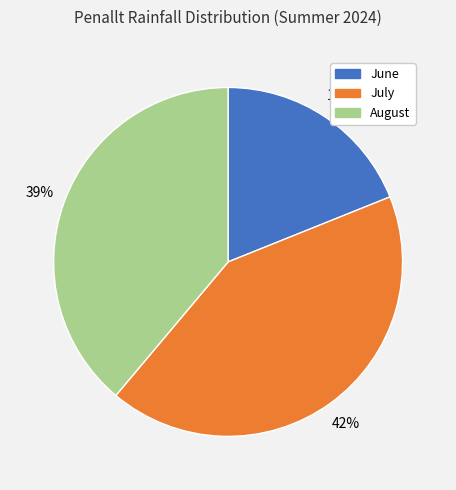

To the nearest percent, what portion does August represent?

39%